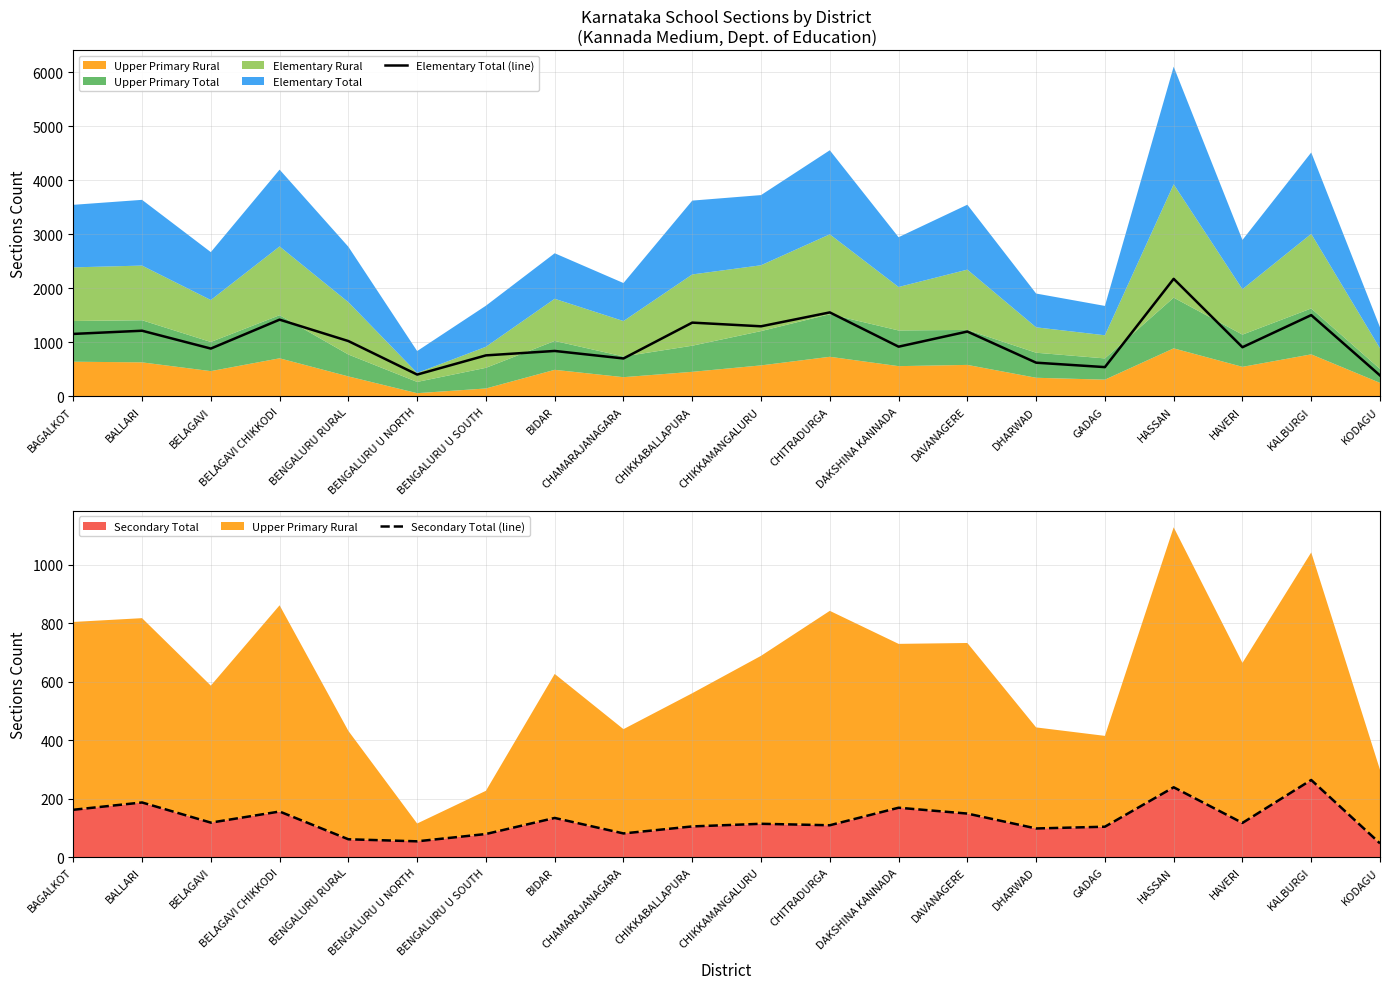

The value of Elementary Total (line) at HAVERI is 1254. True or false?

False